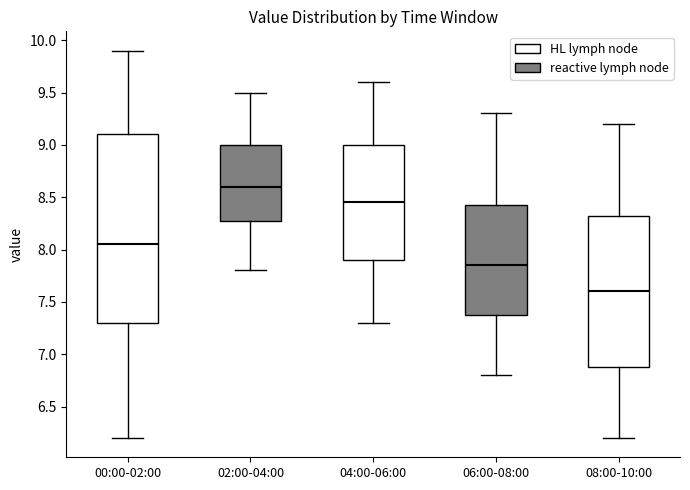

Which box is the tallest, from its lower edge to its upper edge?

00:00-02:00